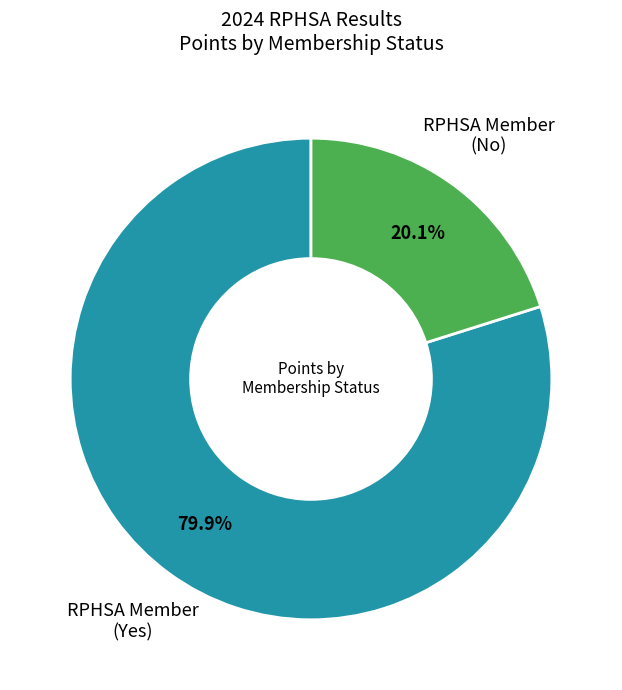

Is there any slice that represents more than half of the pie?

Yes